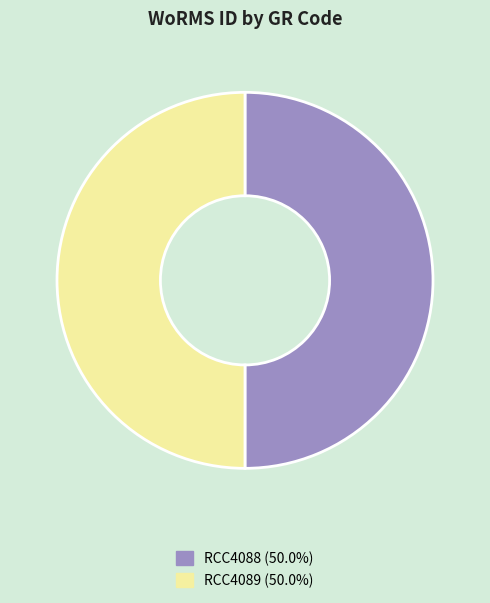

How many slices are in this pie chart?

2